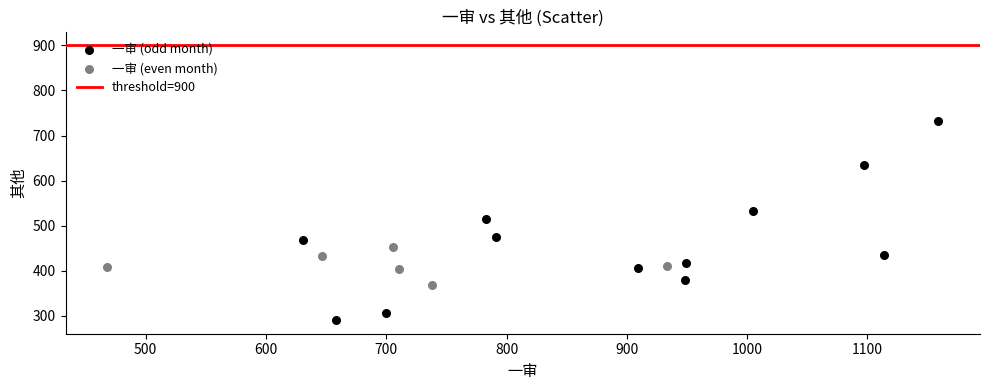

Which series contains the highest Y value?

一审 (odd month)